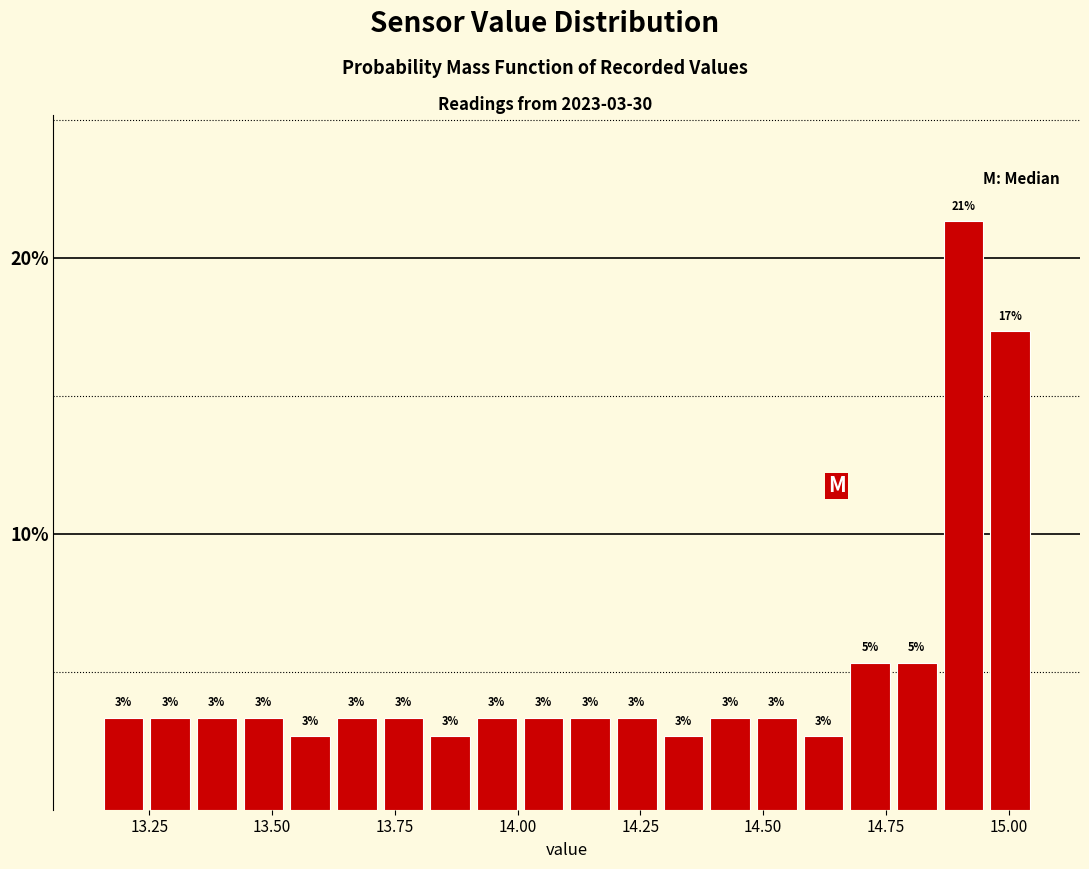

Read against the x-axis, roughly where is the centre of the tallest bar?

14.90